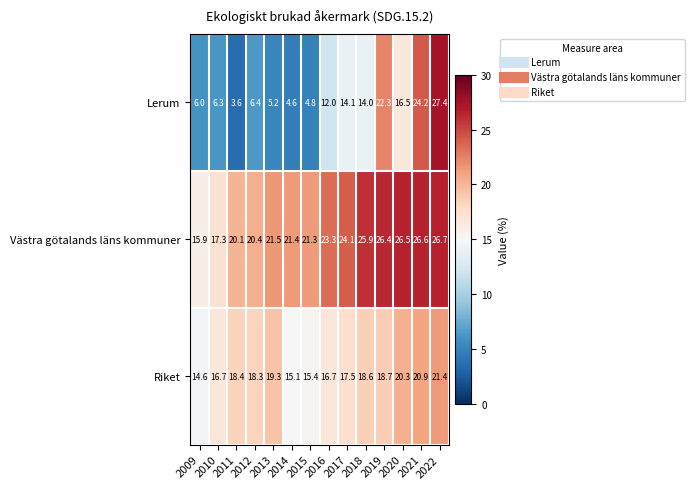

List the series in order of their peak value, highest first.

Lerum, Västra götalands läns kommuner, Riket